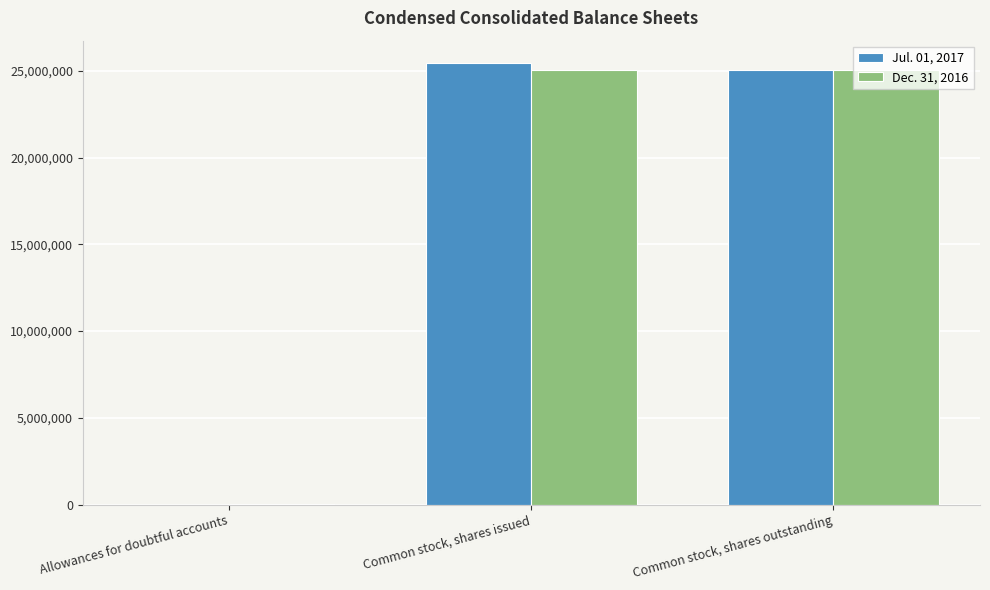

What is the total value across all series at Common stock, shares outstanding?

50141778